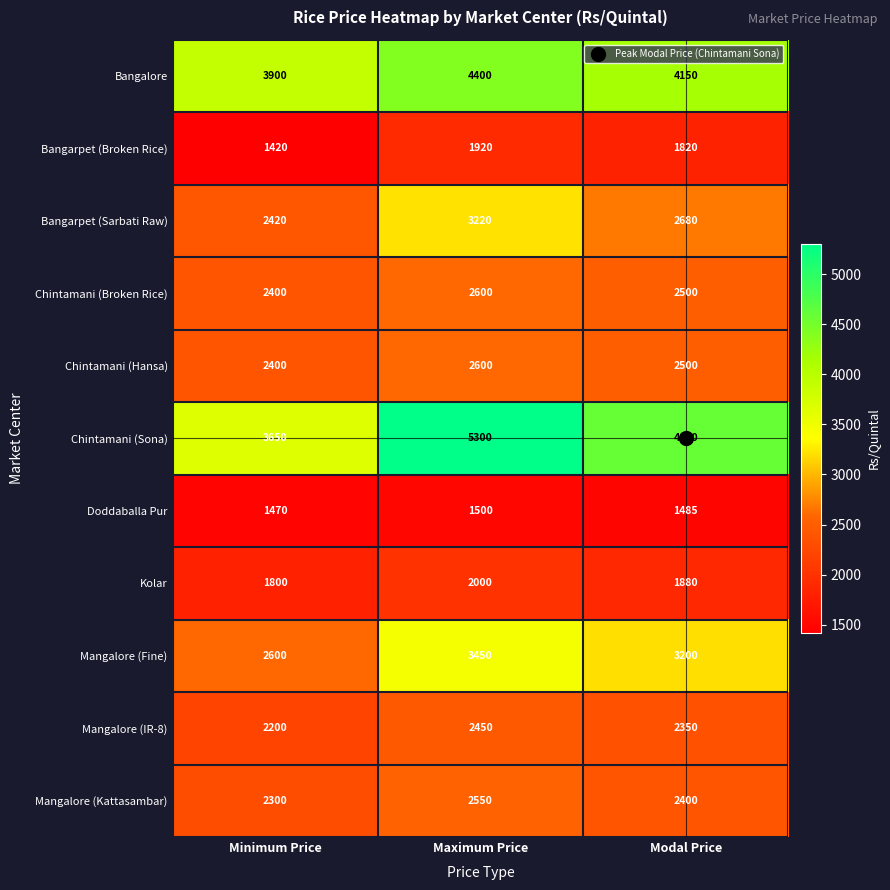

At which category is the sum across all series the highest?

Maximum Price